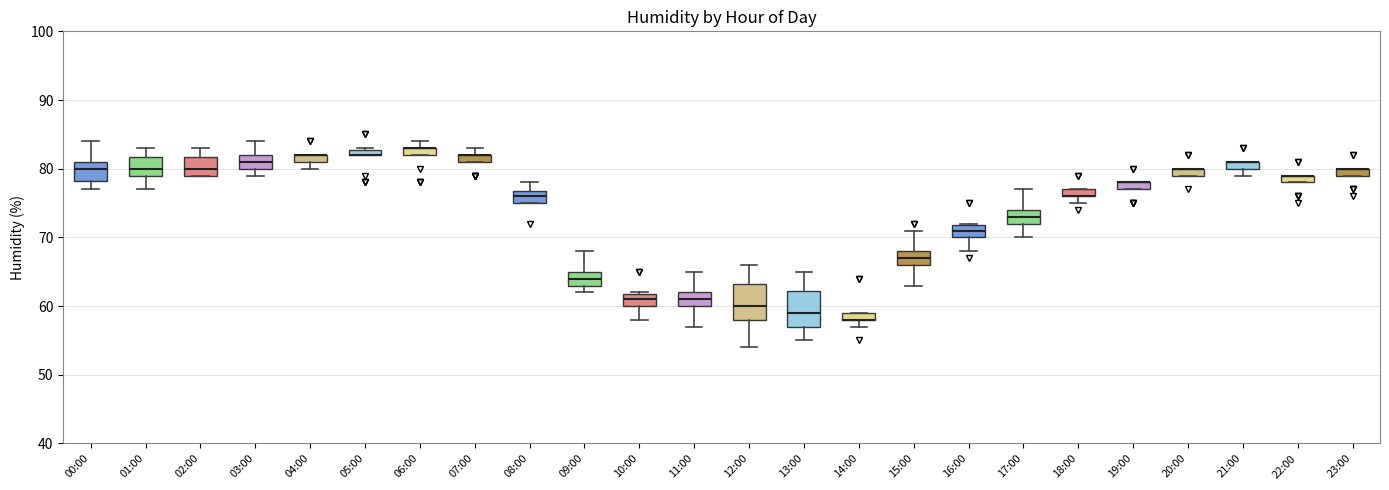

Where is the upper edge of the box for 00:00 on the y-axis? The values are not printed on the chart, so give them approximately, as read against the axis.

81